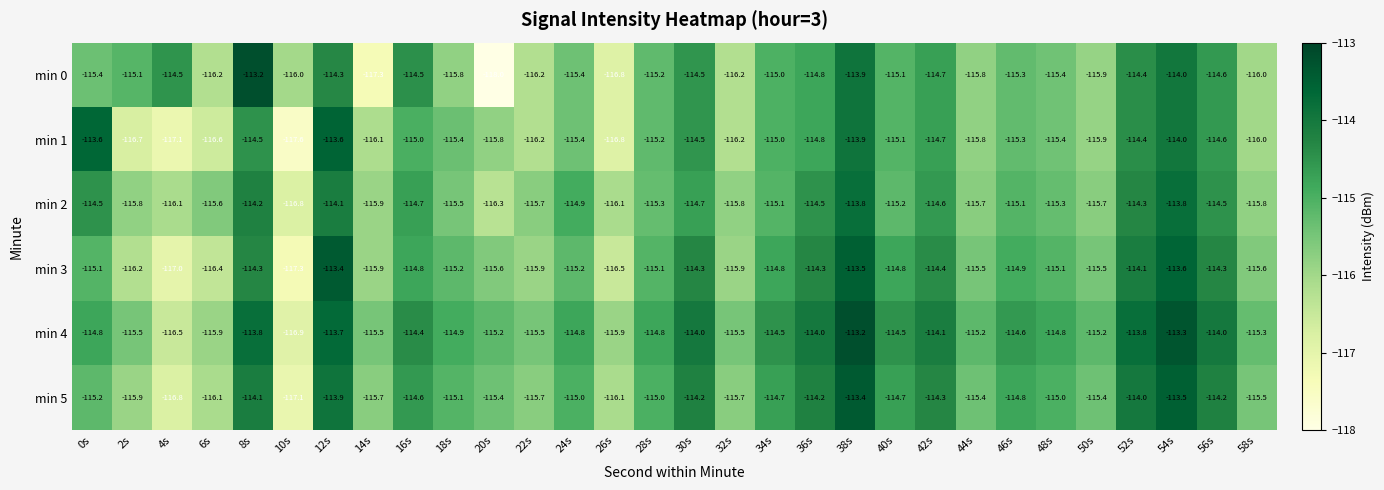

What is the sum of all min 5 values?

-3450.7